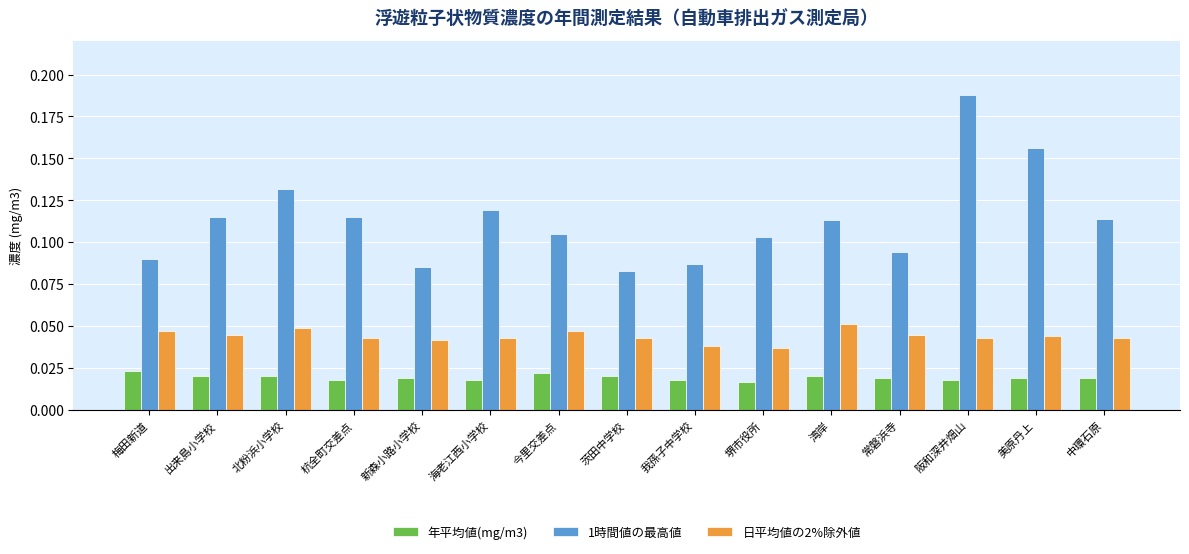

What is the label of the 5th bar from the left?

新森小路小学校